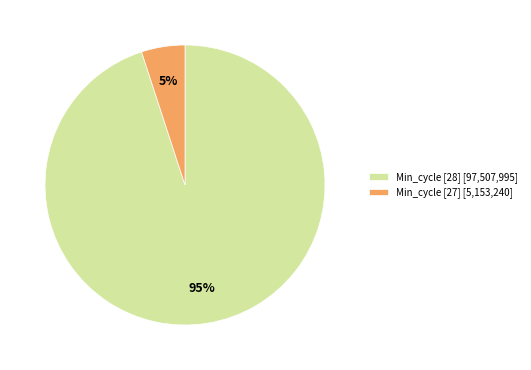

Is the sum of Min_cycle [27] [5,153,240] and Min_cycle [28] [97,507,995] greater than half?

Yes